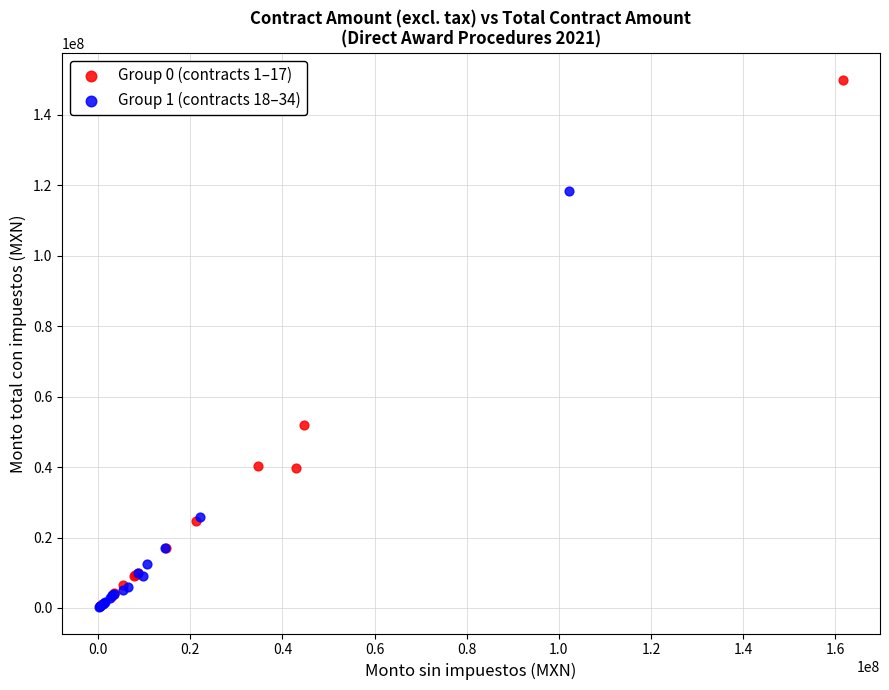

Which series reaches the maximum Y coordinate?

Group 0 (contracts 1–17)